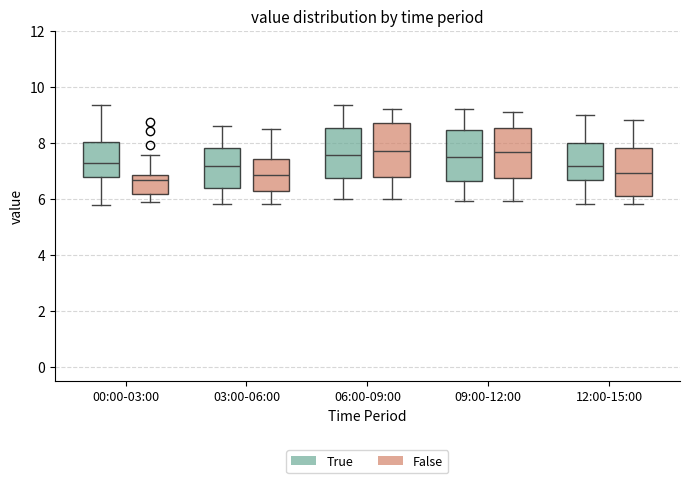

Reading left to right, transcribe this box plot: for each box, give where its median line is, the range the box spans, and where its two whiskers end, as read against the y-axis. The values are not printed on the chart, so give them approximately, as read against the axis.

00:00-03:00 (True): median 7.2, box 6.8 to 8.0, whiskers 5.8 to 9.4
00:00-03:00 (False): median 6.6, box 6.2 to 6.8, whiskers 5.8 to 7.6
03:00-06:00 (True): median 7.2, box 6.4 to 7.8, whiskers 5.8 to 8.6
03:00-06:00 (False): median 6.8, box 6.2 to 7.4, whiskers 5.8 to 8.6
06:00-09:00 (True): median 7.6, box 6.8 to 8.6, whiskers 6.0 to 9.4
06:00-09:00 (False): median 7.8, box 6.8 to 8.8, whiskers 6.0 to 9.2
09:00-12:00 (True): median 7.6, box 6.6 to 8.4, whiskers 6.0 to 9.2
09:00-12:00 (False): median 7.6, box 6.8 to 8.6, whiskers 6.0 to 9.2
12:00-15:00 (True): median 7.2, box 6.6 to 8.0, whiskers 5.8 to 9.0
12:00-15:00 (False): median 7.0, box 6.2 to 7.8, whiskers 5.8 to 8.8